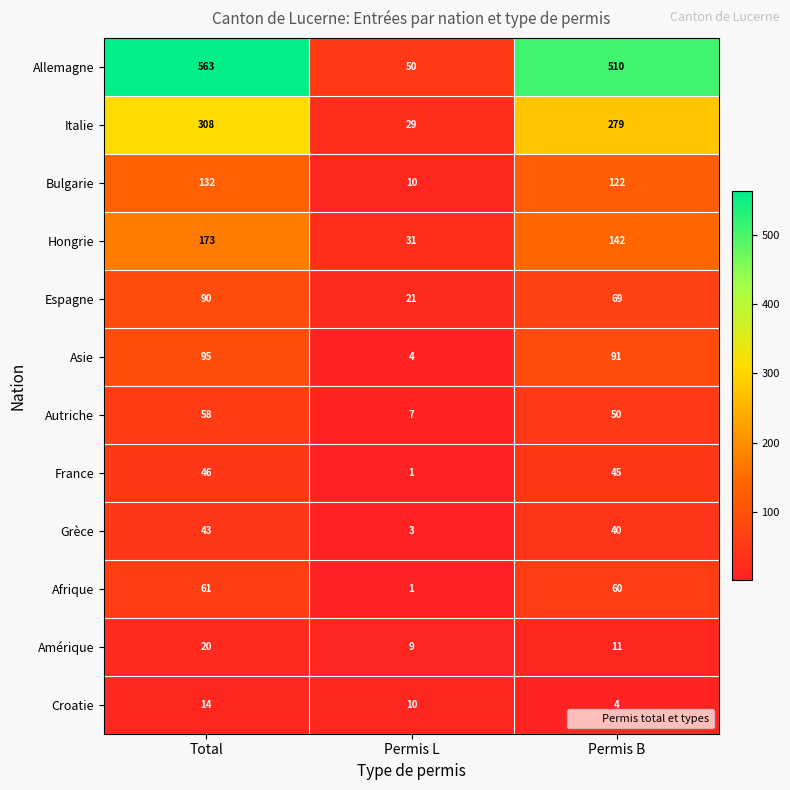

What is the approximate value of Grèce at Total?

43